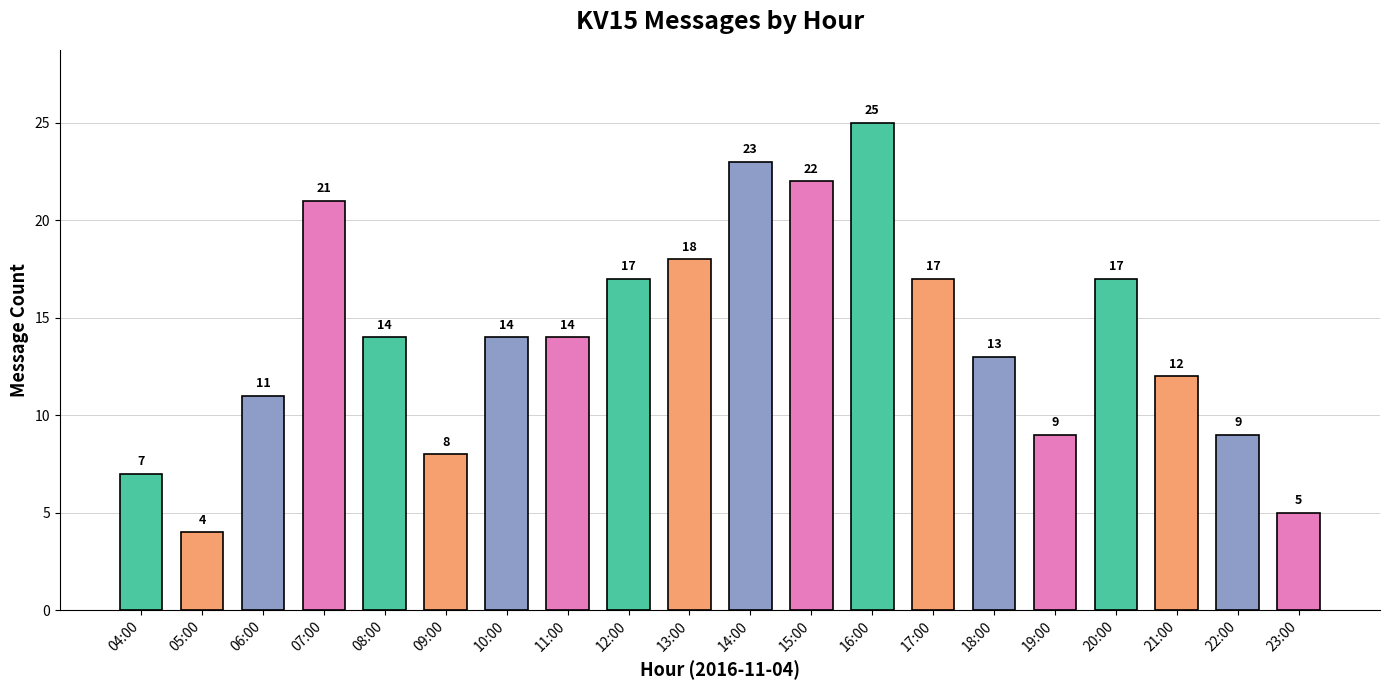

What is the ratio of the value at 05:00 to the value at 09:00?

0.5